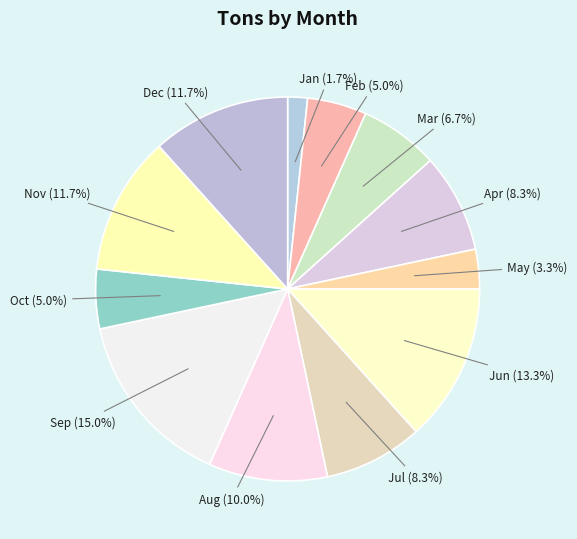

How many segments does this pie chart have?

12